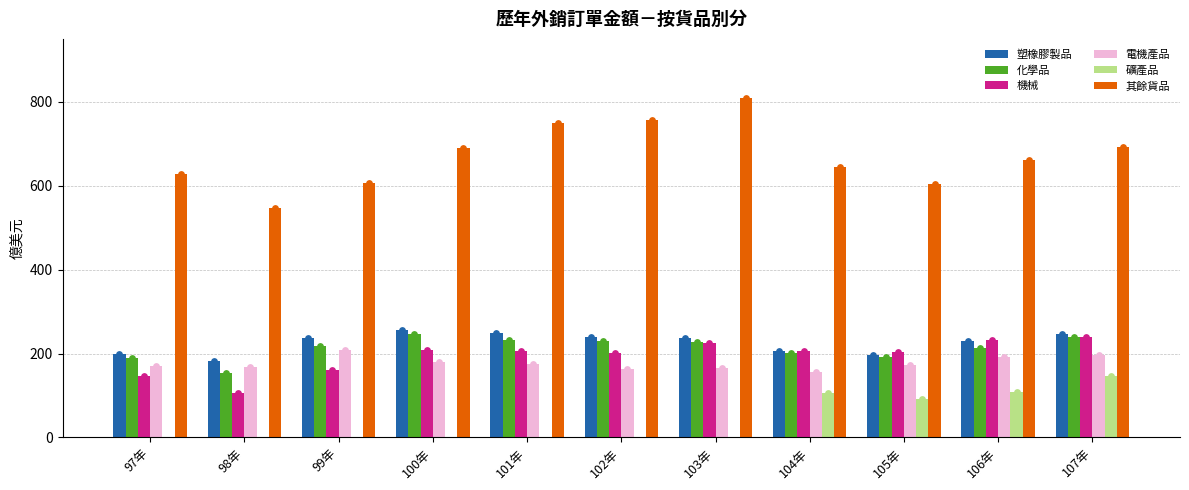

Which series has the largest Y range (max minus min)?

其餘貨品